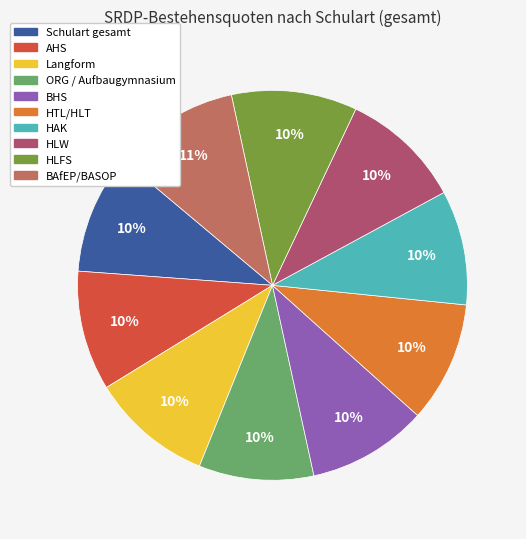

Count the number of slices in the pie.

10